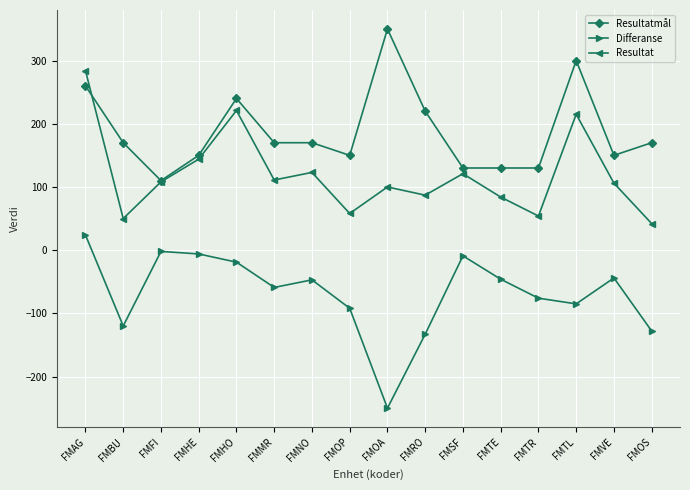

At which label is Resultat closest to 163?

FMHE